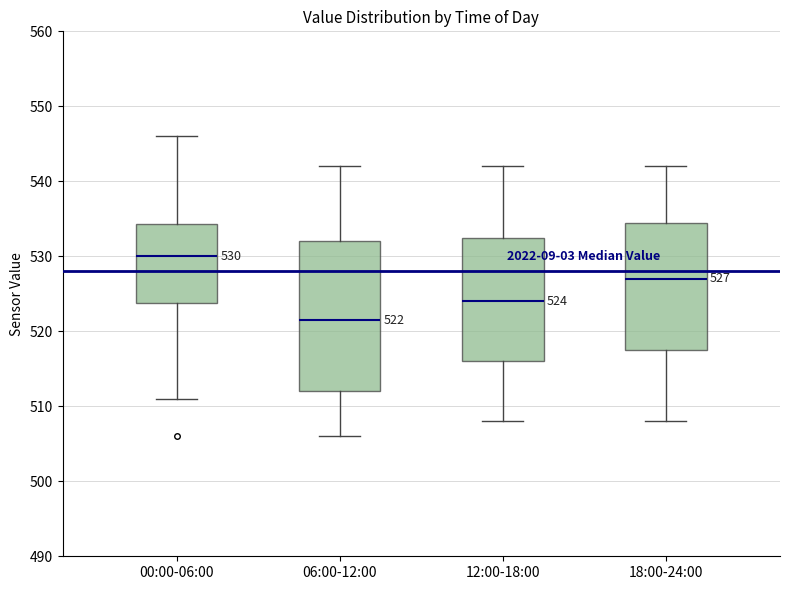

Which box is the tallest, from its lower edge to its upper edge?

06:00-12:00